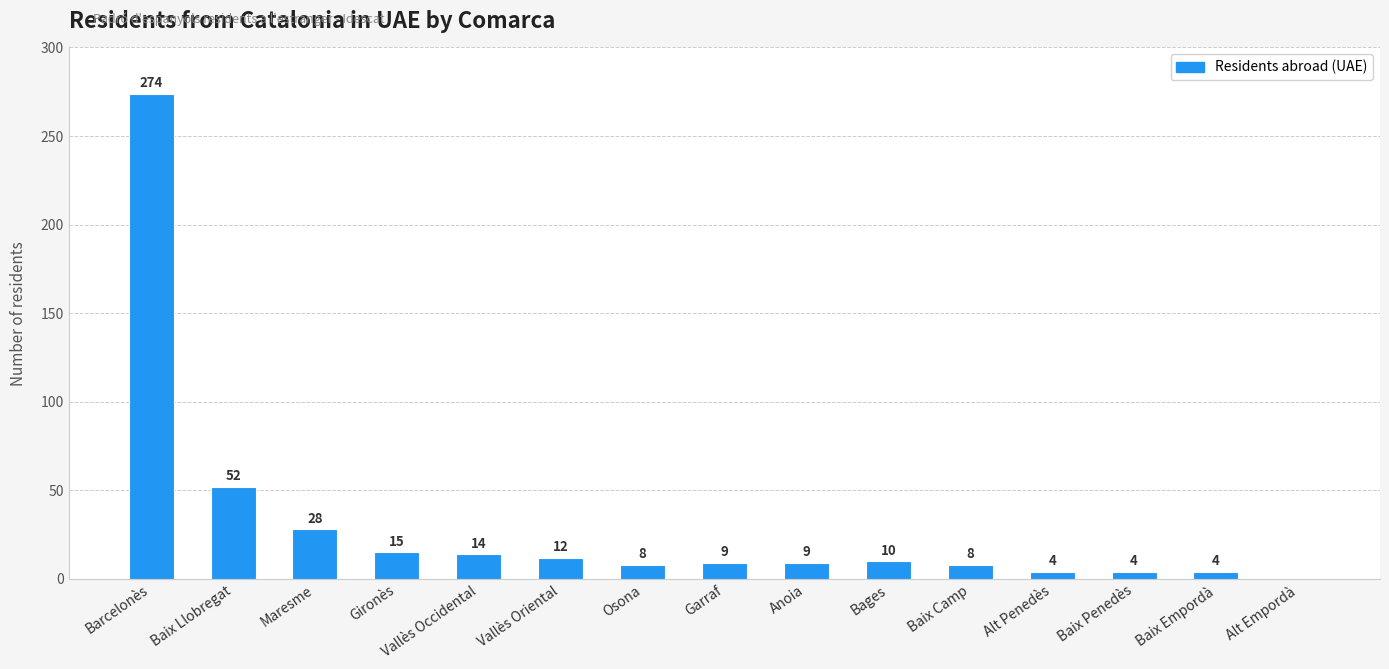

What is the sum of the values at Vallès Occidental and Osona?

22